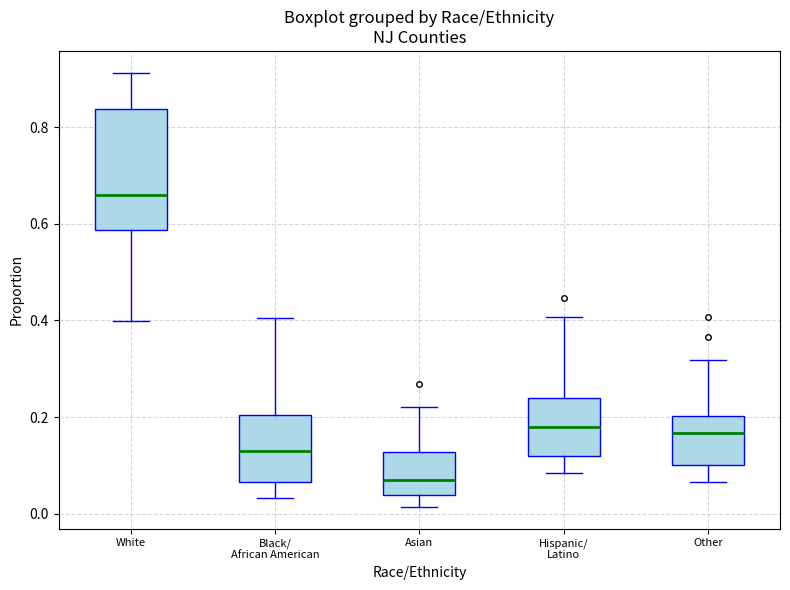

Which box's median line is the lowest?

Asian